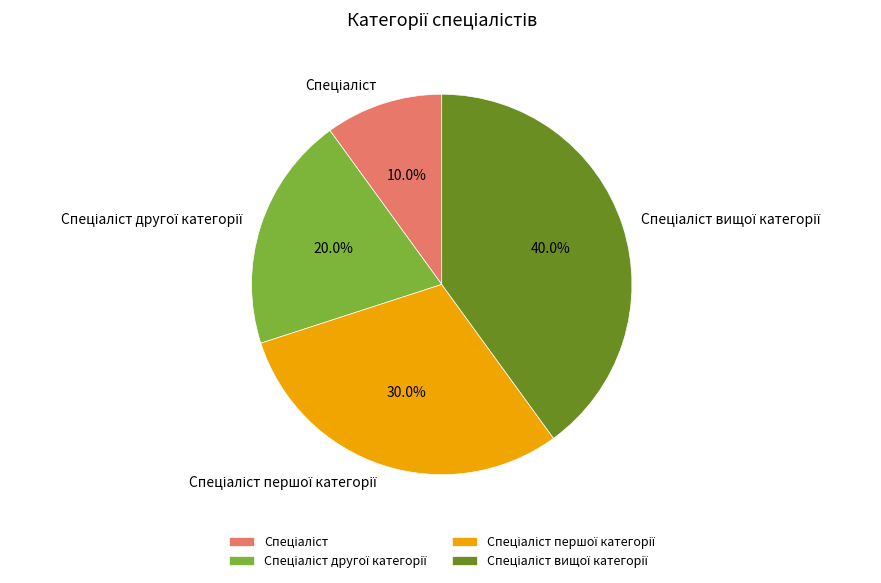

Is there any slice that represents more than half of the pie?

No